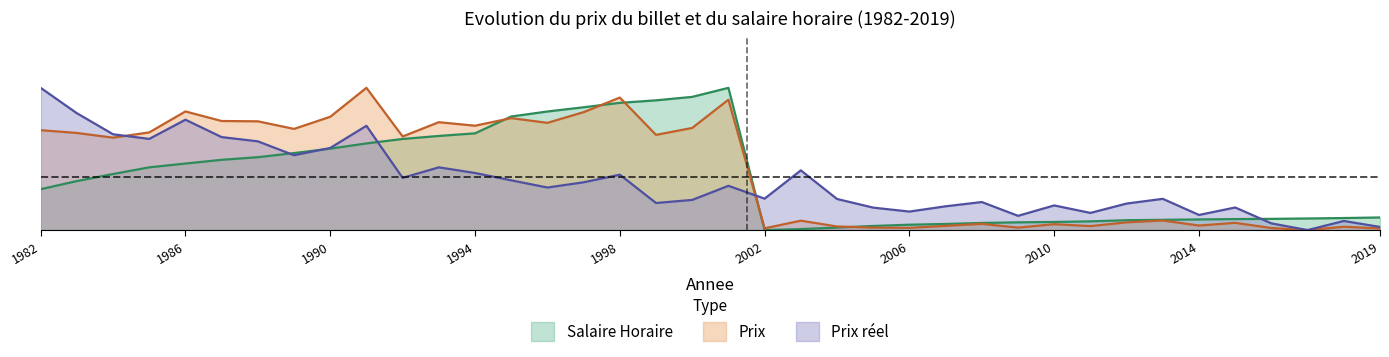

How many distinct data groups are displayed?

3